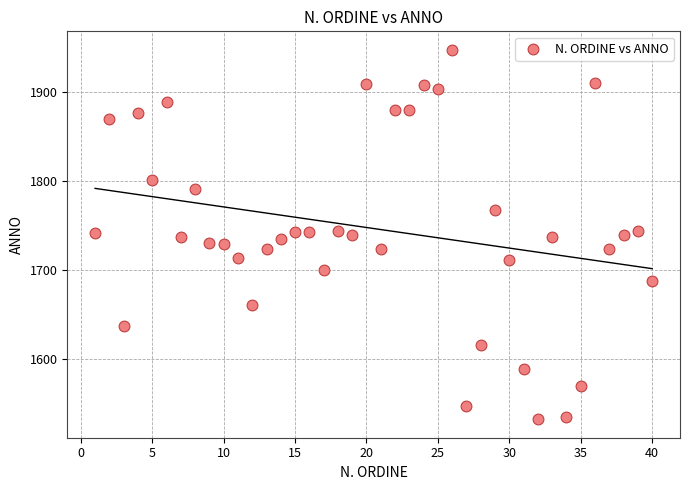

What is the range of Y values (max minus min)?

414